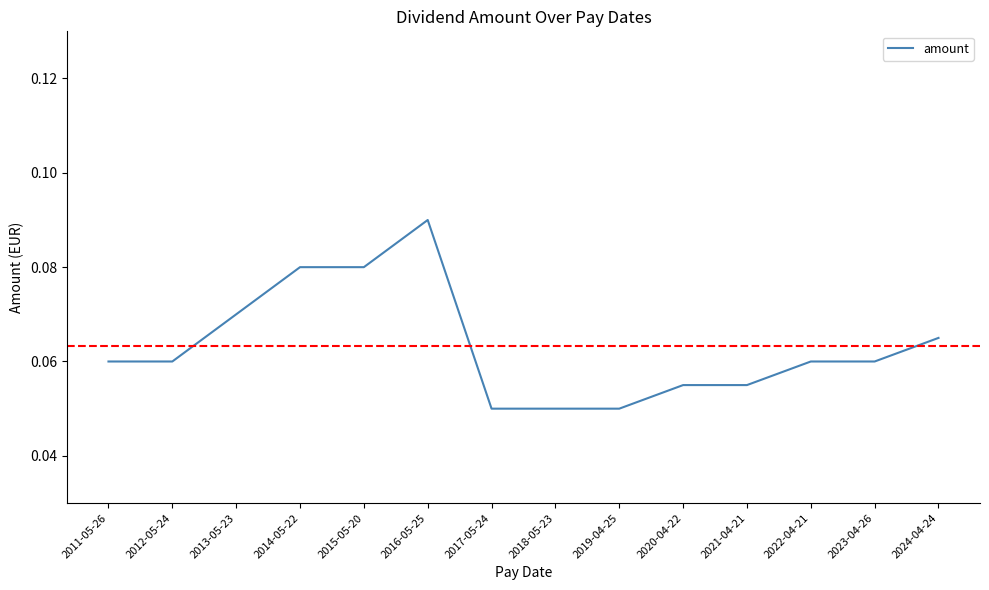

At which category does the chart reach its peak across all series?

2016-05-25